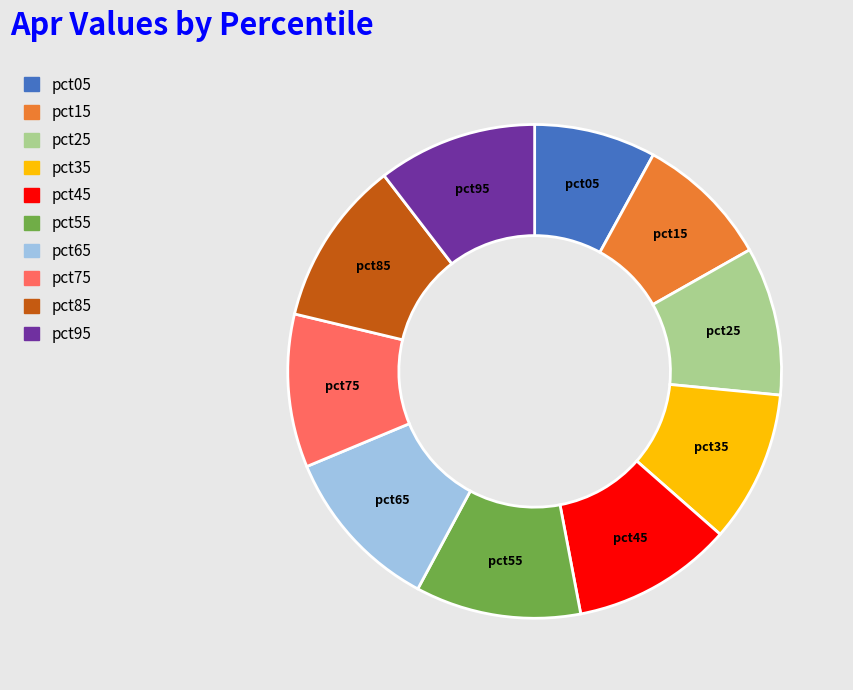

Between pct45 and pct25, which is larger?

pct45